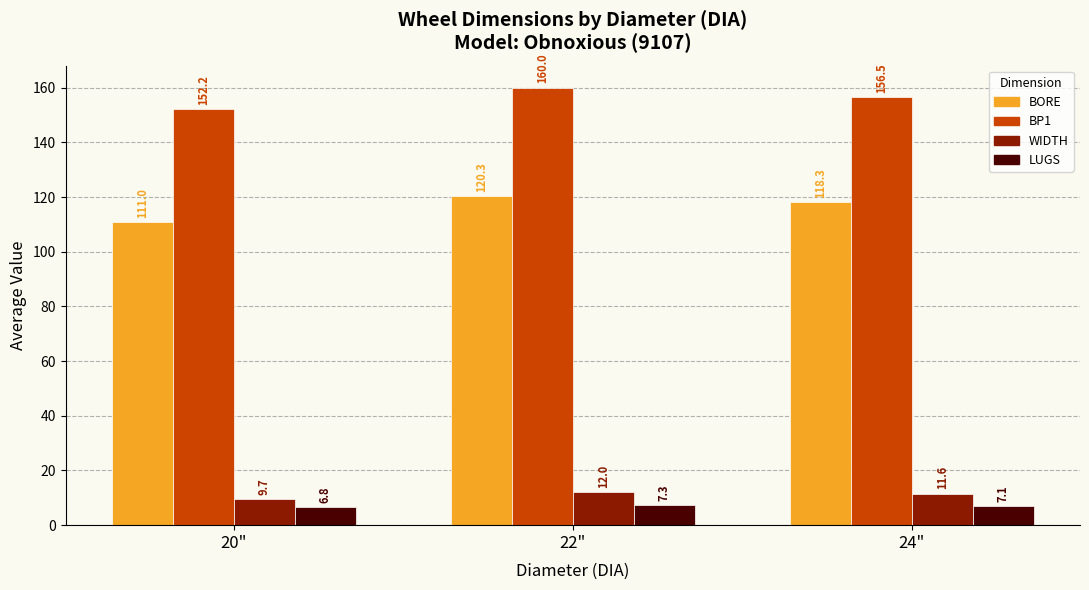

Rank the categories by BP1 value from highest to lowest.

22", 24", 20"